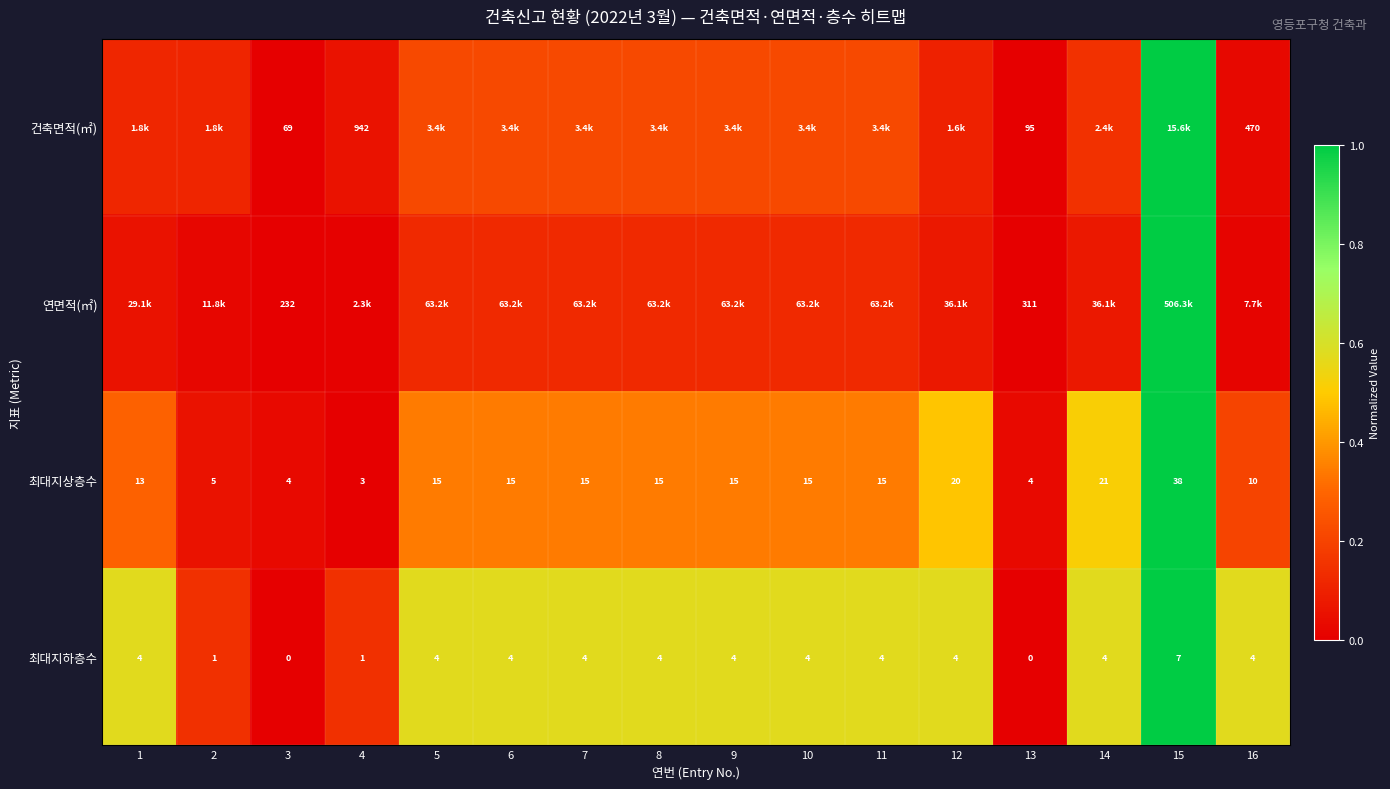

At 3, list the series in order from largest to smallest.

연면적(㎡), 건축면적(㎡), 최대지상층수, 최대지하층수